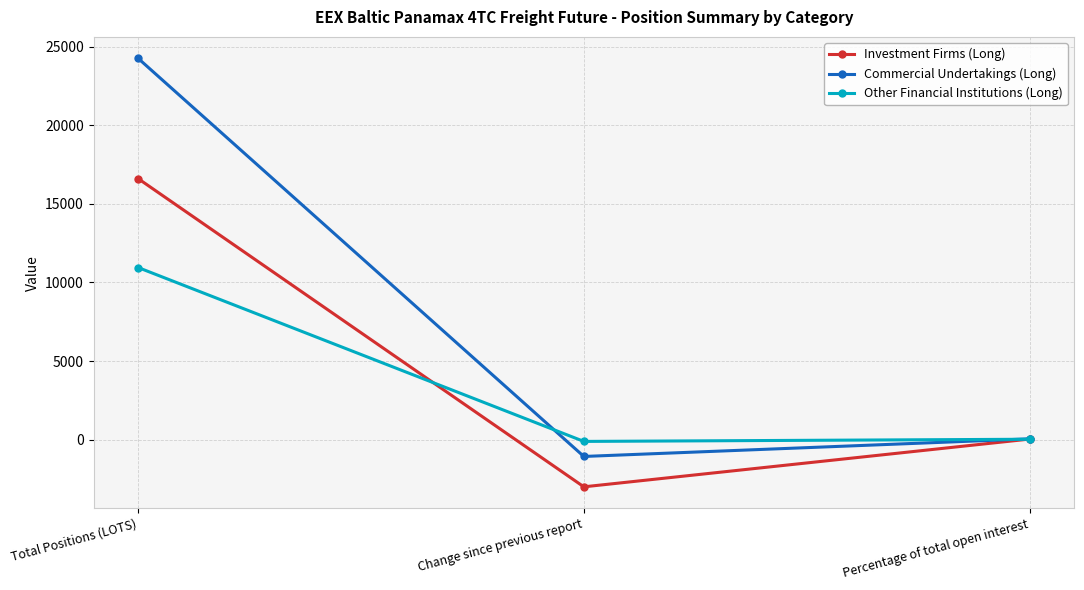

Count the number of data series in this chart.

3